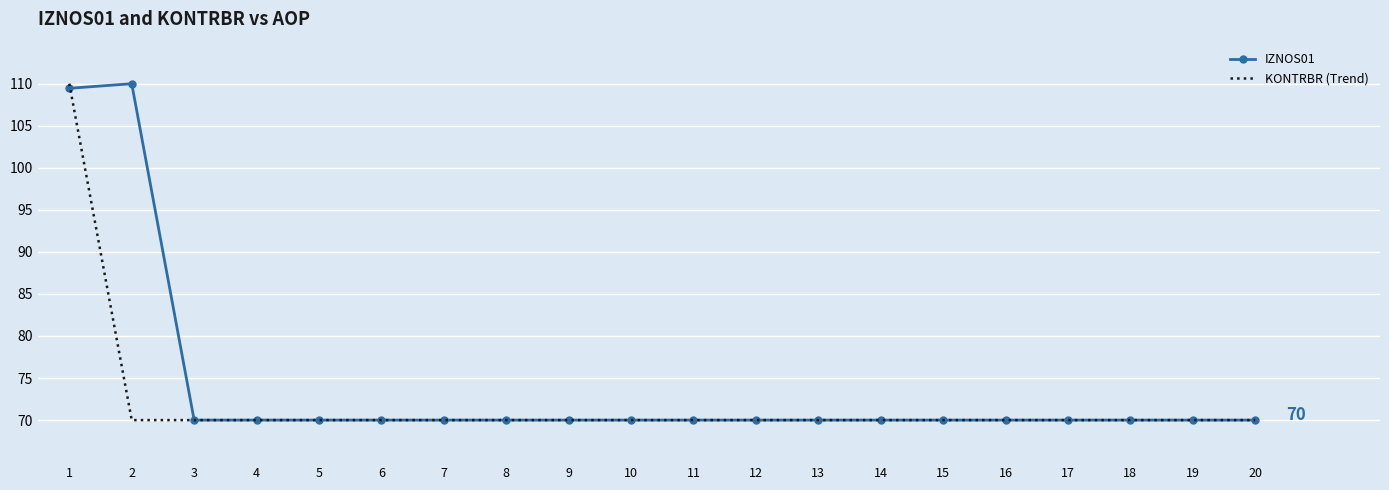

What is the smallest value displayed?

70.0